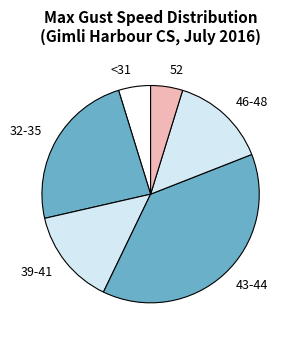

What is the largest slice in the pie chart?

43-44